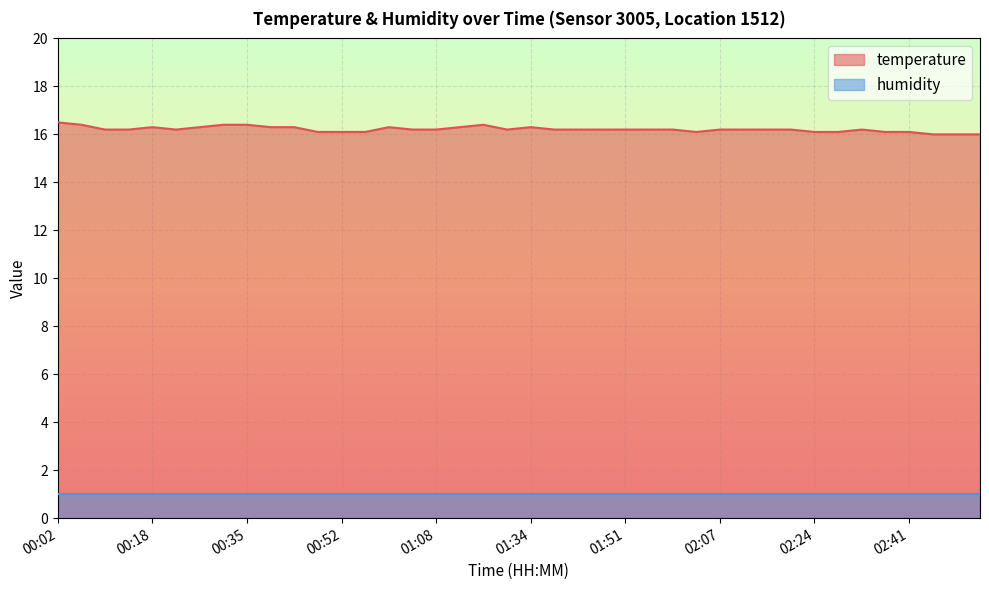

What is the minimum value shown in the chart?

1.0